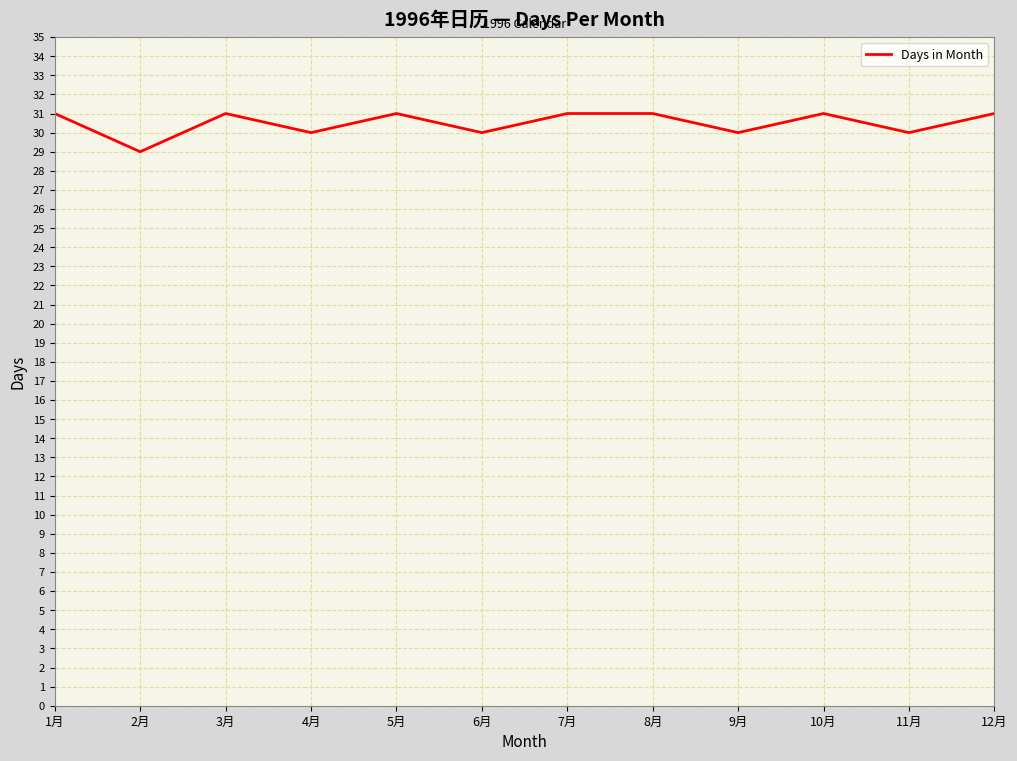

True or false: the data shows 16 at 12月.

False